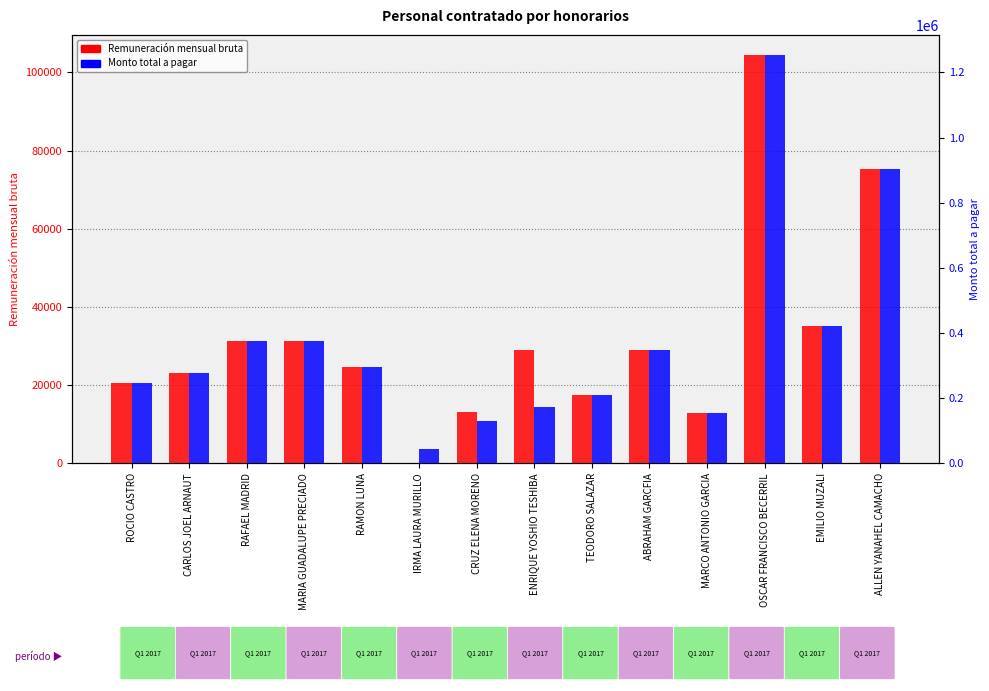

What is the value of the Monto total a pagar bar at the 1st from the left?

246384.0